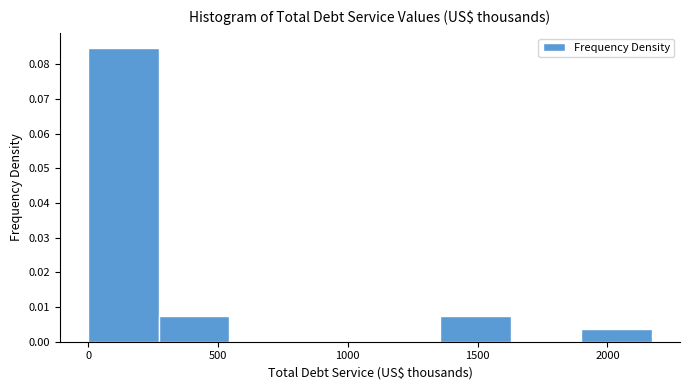

Reading left to right, transcribe this chart: for each bar, give the range it covers on the x-axis and its height. Neither the bar edges nor the heights are printed on the chart, so give them approximately, as read against the axes.

0 to 250: 0.085
250 to 550: 0.007
550 to 800: 0
800 to 1100: 0
1100 to 1350: 0
1350 to 1650: 0.007
1650 to 1900: 0
1900 to 2150: 0.004